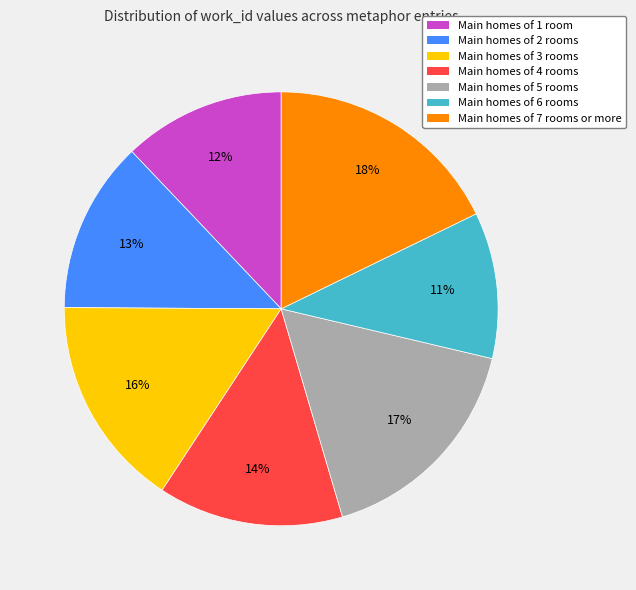

Which has a higher value, Main homes of 7 rooms or more or Main homes of 3 rooms?

Main homes of 7 rooms or more